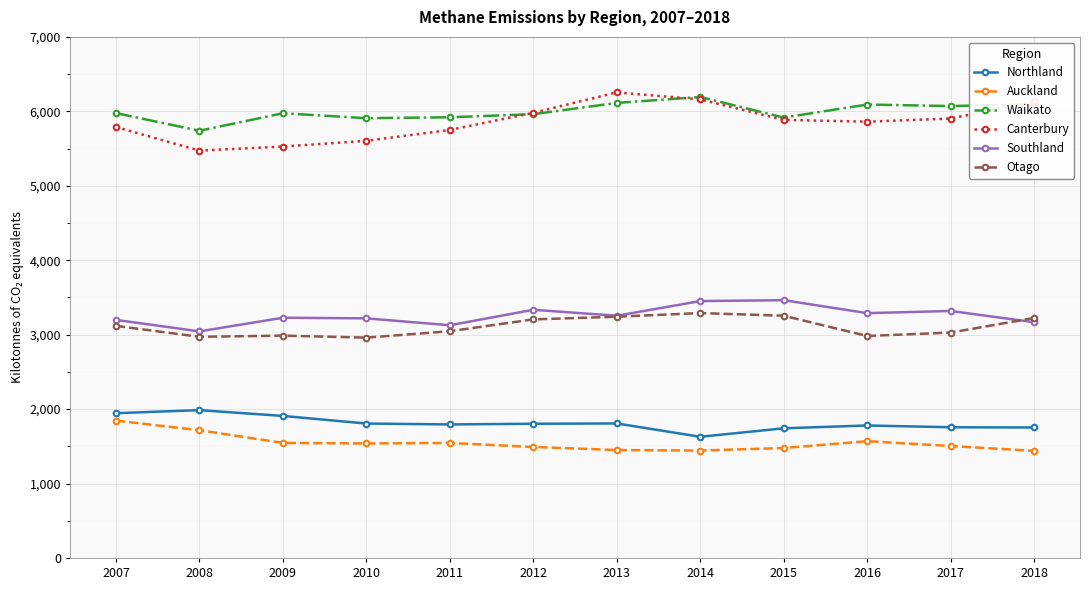

What is the value of the Southland point at the 12th from the left?

3167